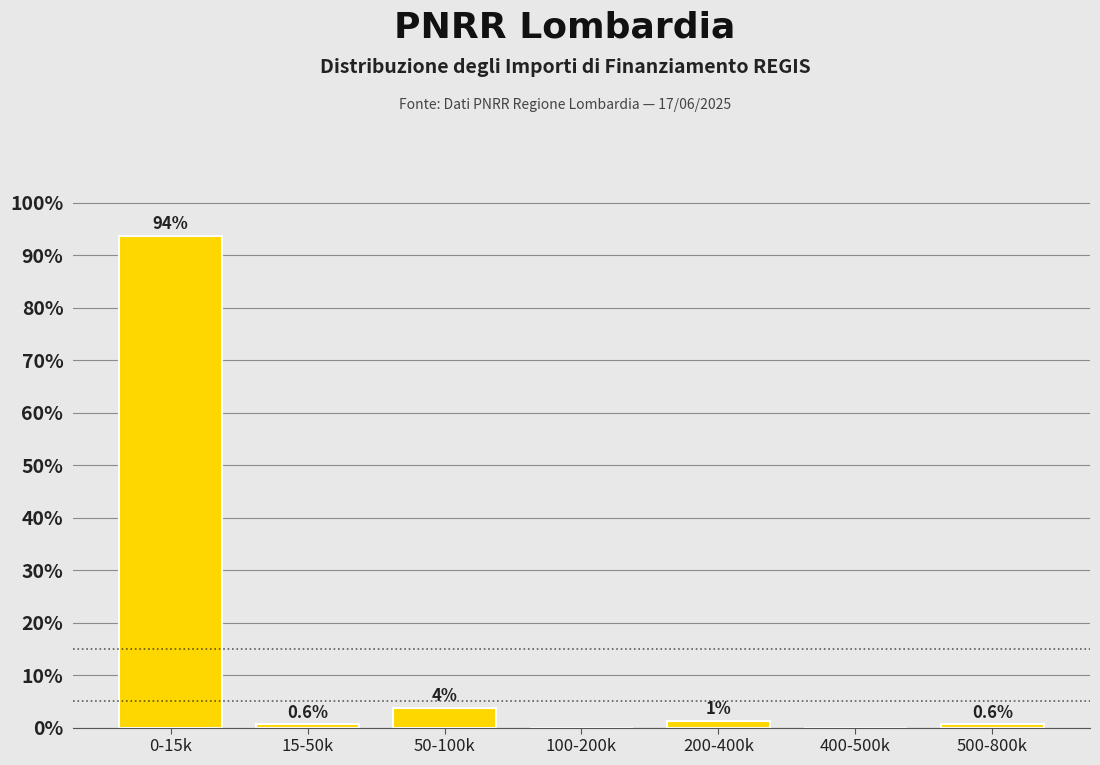

True or false: the data shows 0.6 at 15-50k.

True